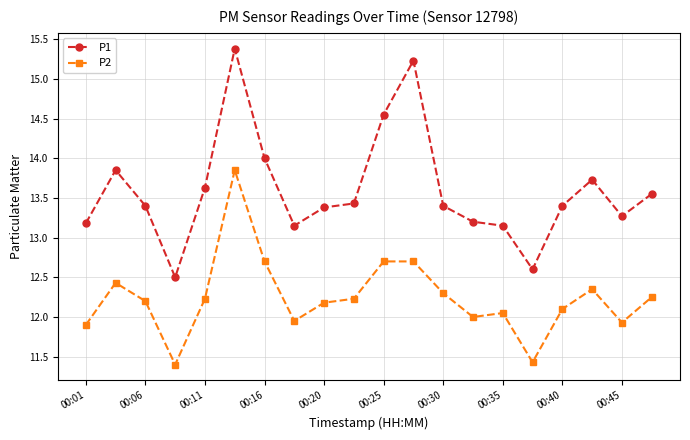

What is the value of the P1 point at the 16th from the left?

12.6